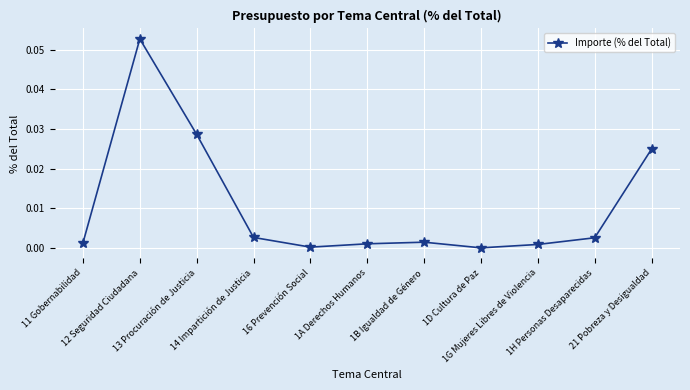

How many series are shown in this chart?

1